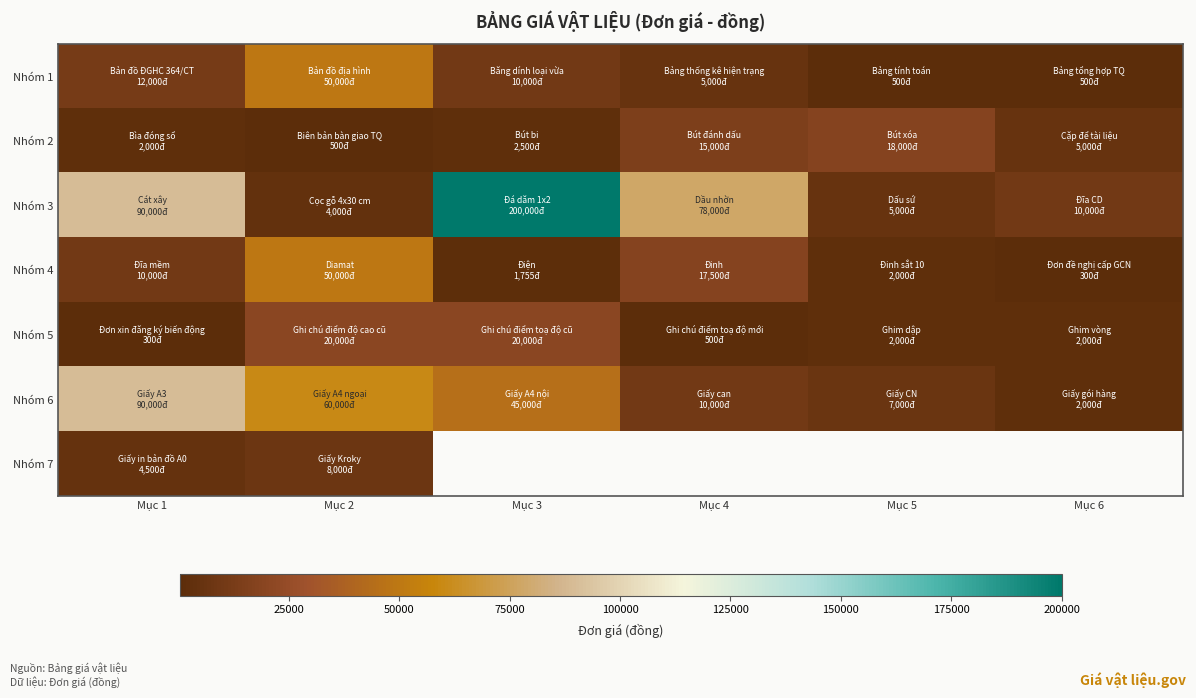

What is the difference between the maximum and minimum values in the Nhóm 7 series?

3500.0